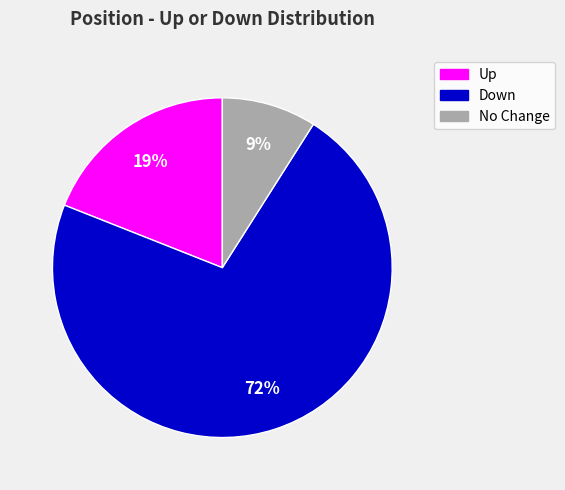

How many slices are in this pie chart?

3